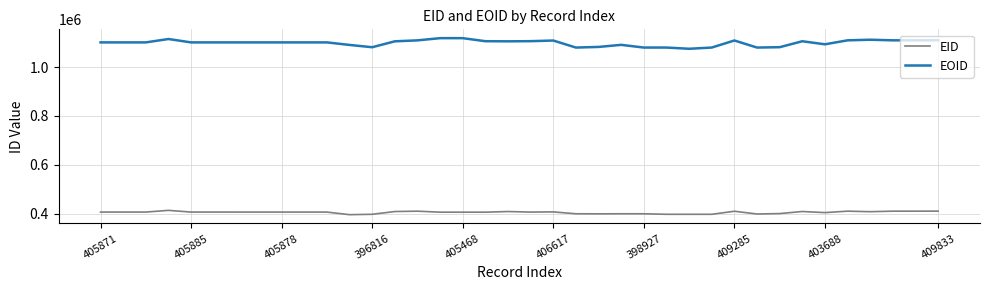

In EID, how many points are lower than both neighbors (excluding endpoints)?

10